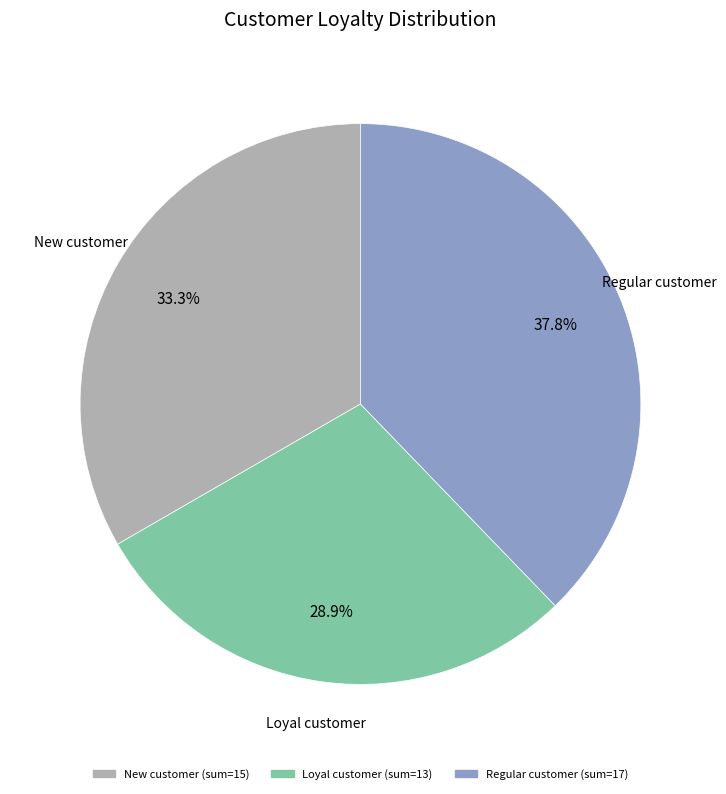

How many slices are in this pie chart?

3